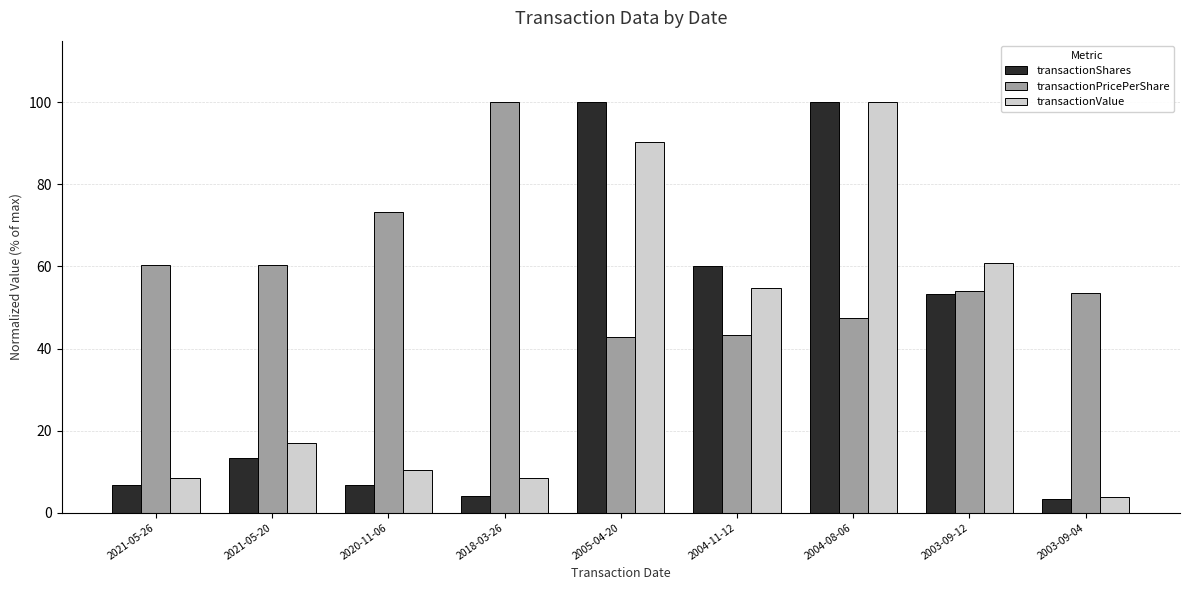

Where is transactionValue nearest to the value 51?

2004-11-12